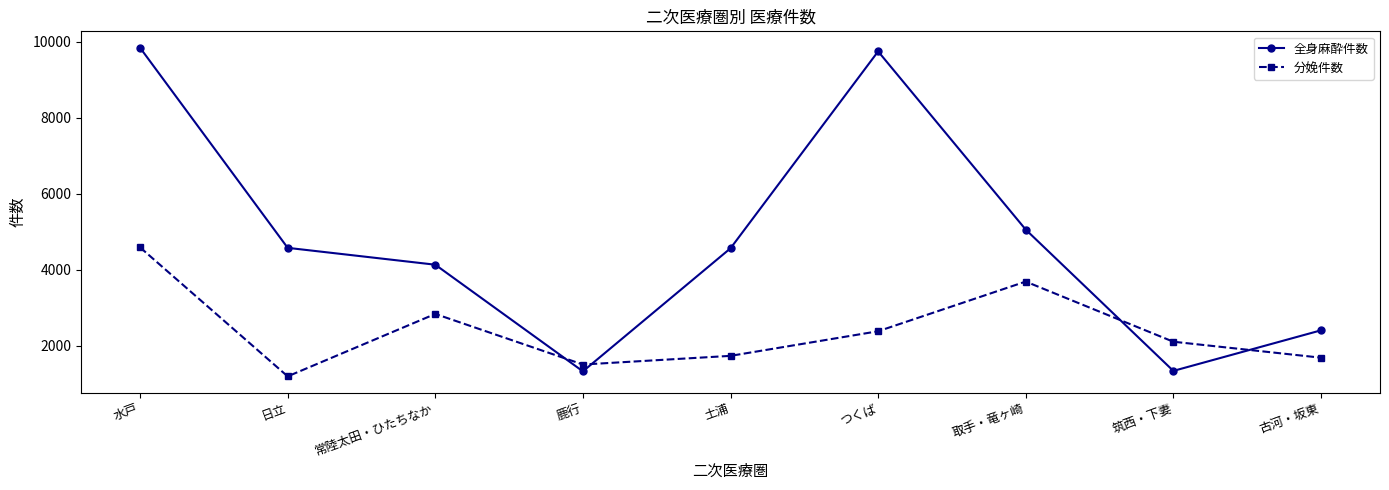

Which series changed the most between 土浦 and つくば?

全身麻酔件数